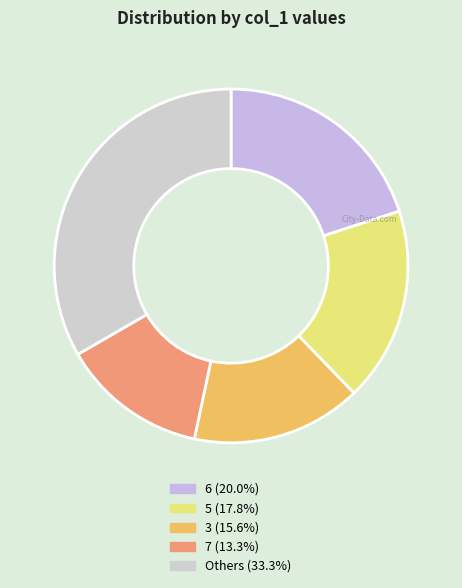

Which slice is the smallest?

7